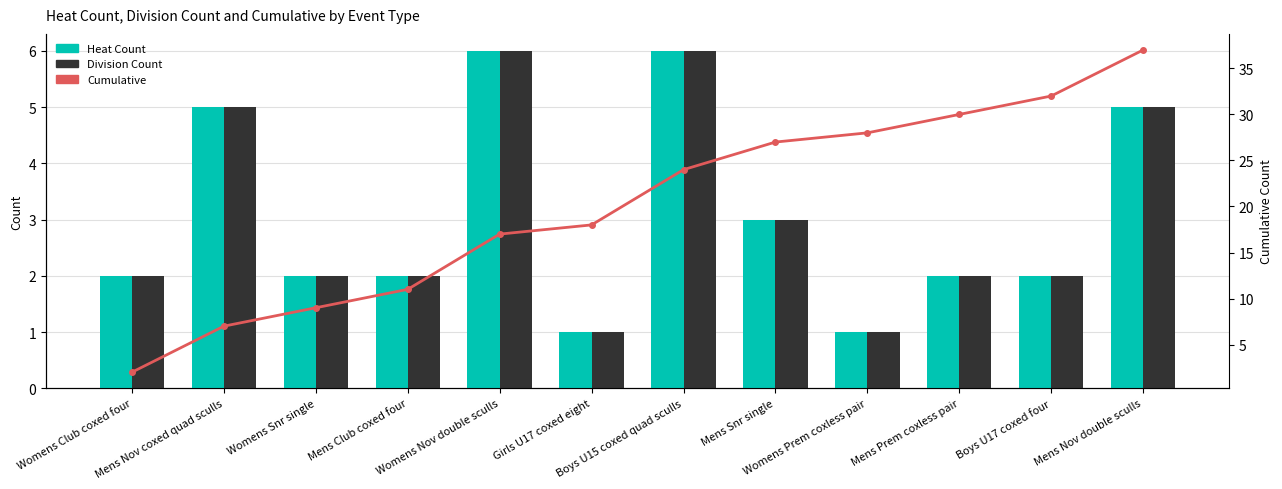

How many values in the Division Count series exceed 2?

5